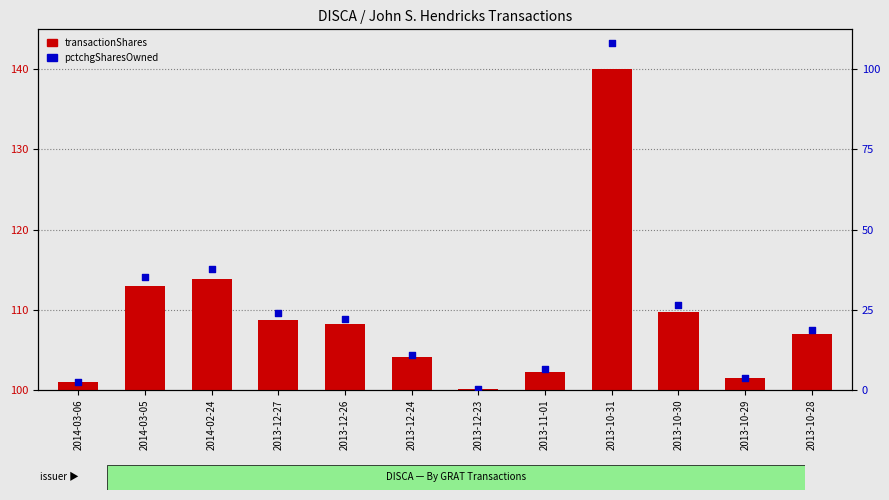

What is the ratio of the value at 2014-03-06 to the value at 2013-10-30?

0.9